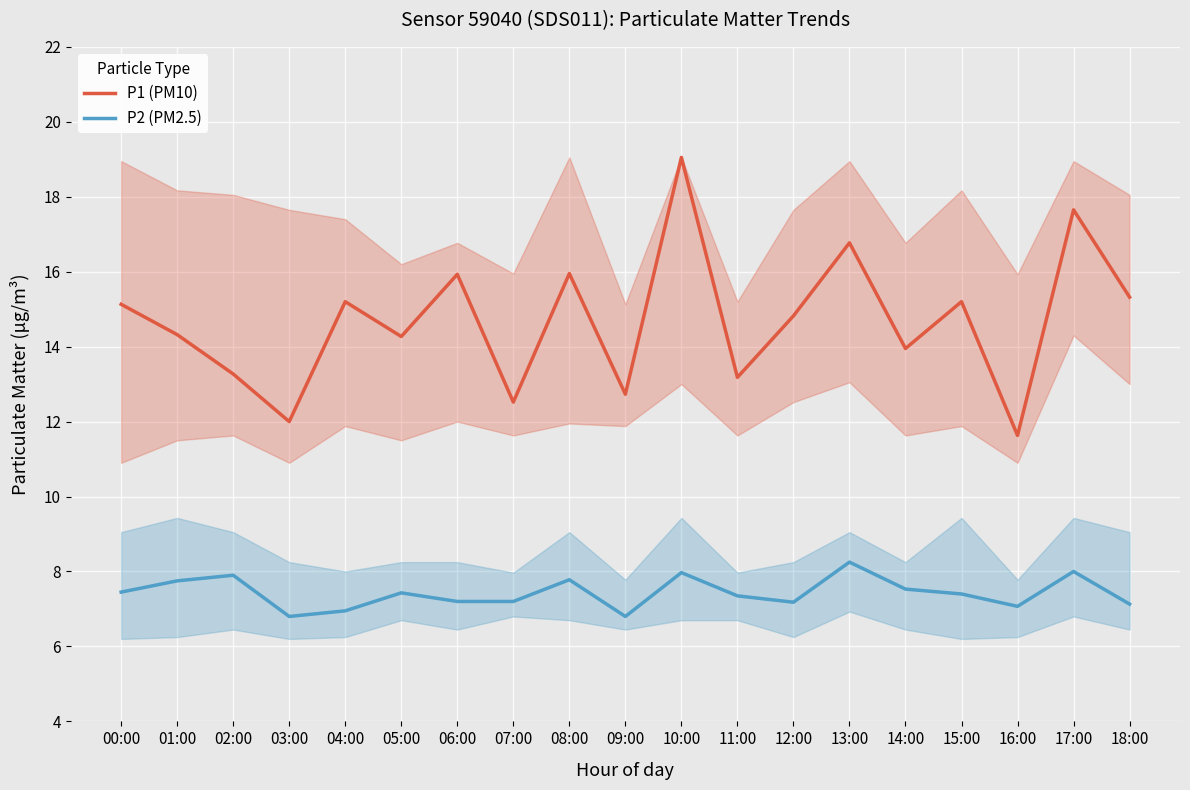

Count the number of data series in this chart.

2